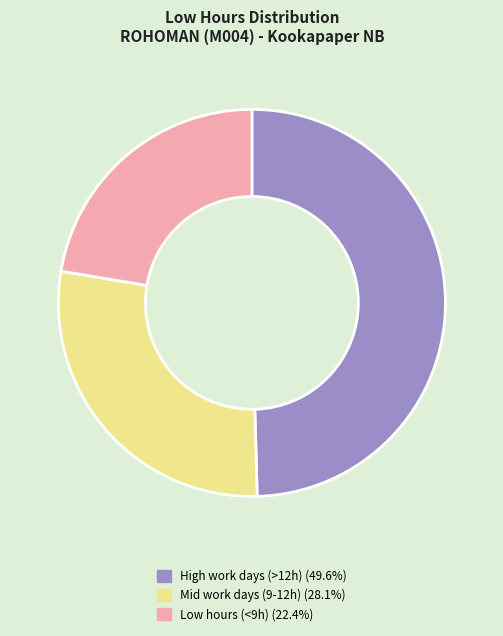

Is there any slice that represents more than half of the pie?

No